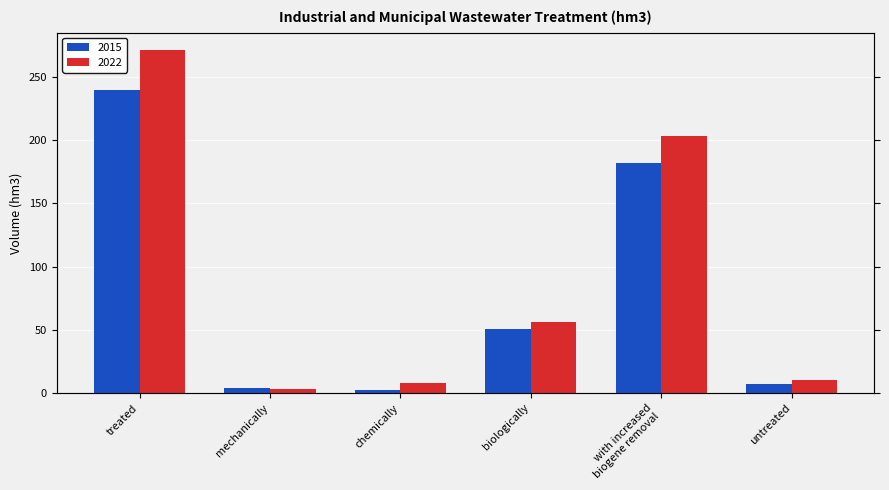

What is the sum of the 2022 values at mechanically and treated?

274.7